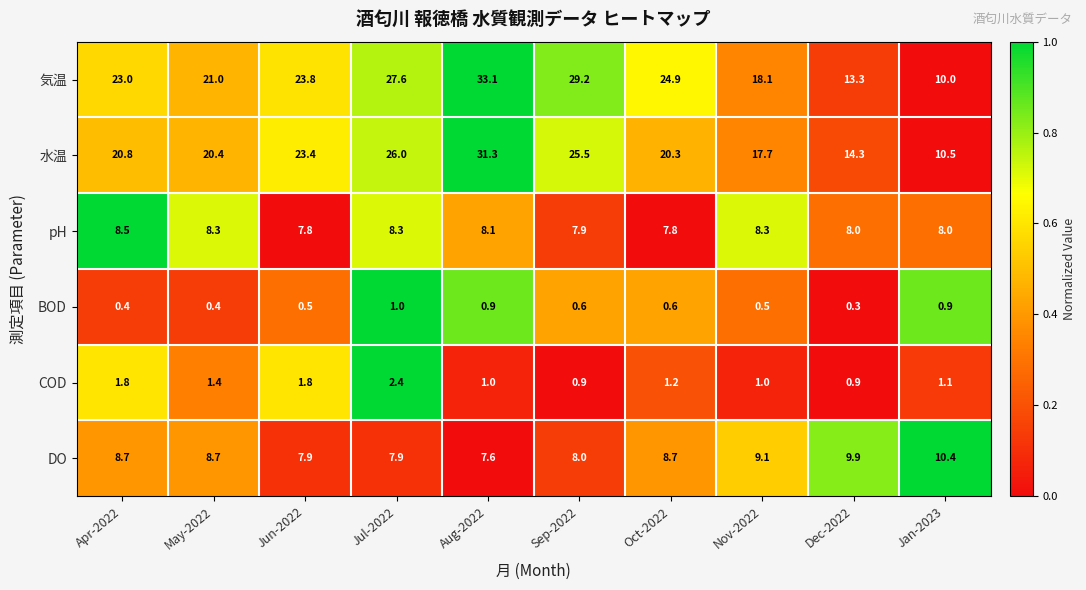

What is the spread (max minus min) of values at Dec-2022?

14.0